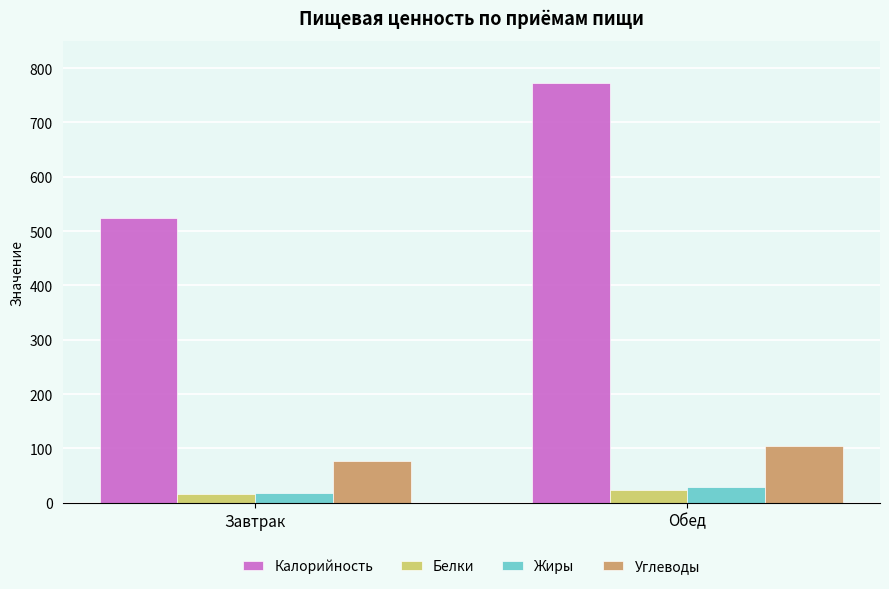

At which category is the sum across all series the highest?

Обед